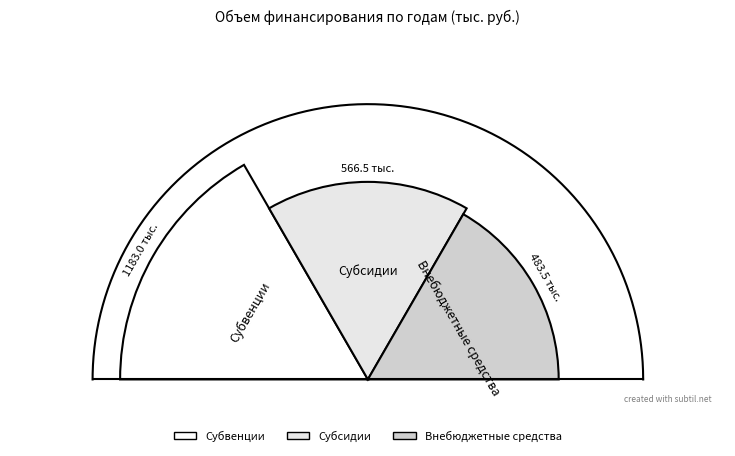

Which series has the widest spread of values?

Субвенции